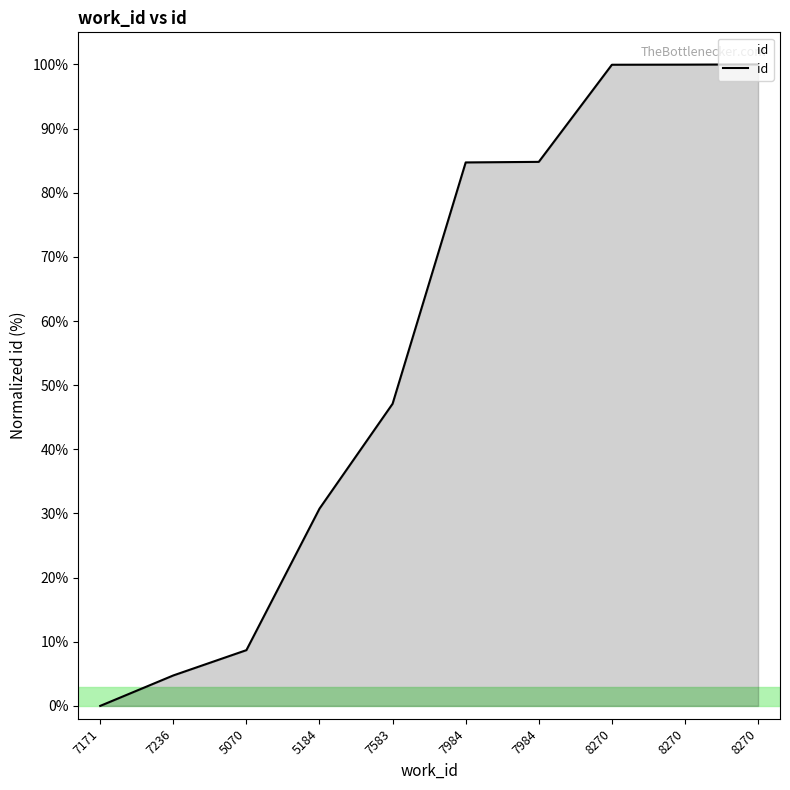

Reading left to right, extract all data points from this chart.

0.0	4.7	8.7	30.8	47.1	84.7	84.8	99.9	100.0	100.0